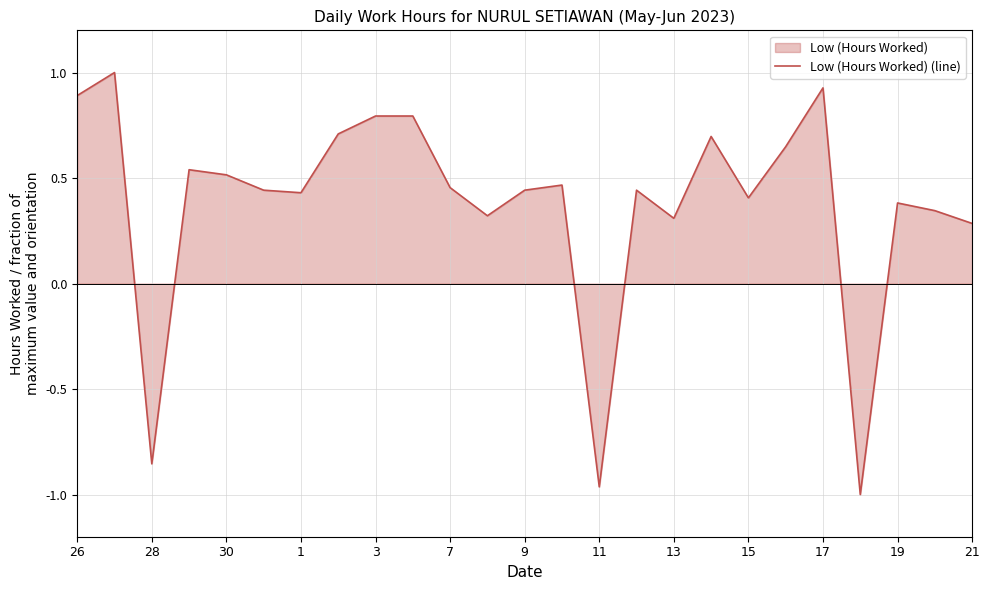

At which label does the data first exceed 0?

26